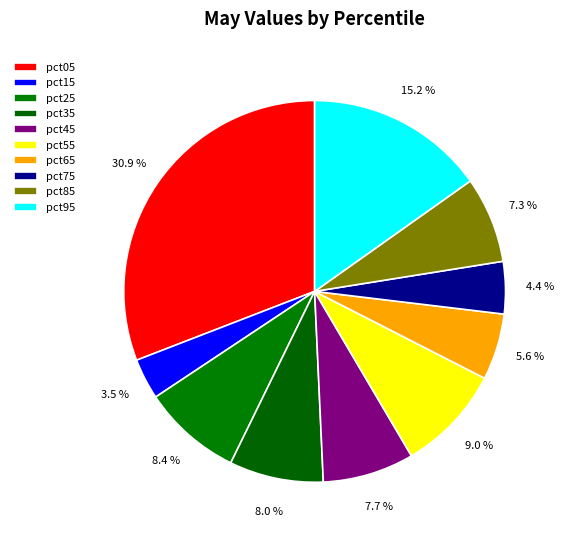

The pct95 slice represents 15% of the pie. True or false?

True